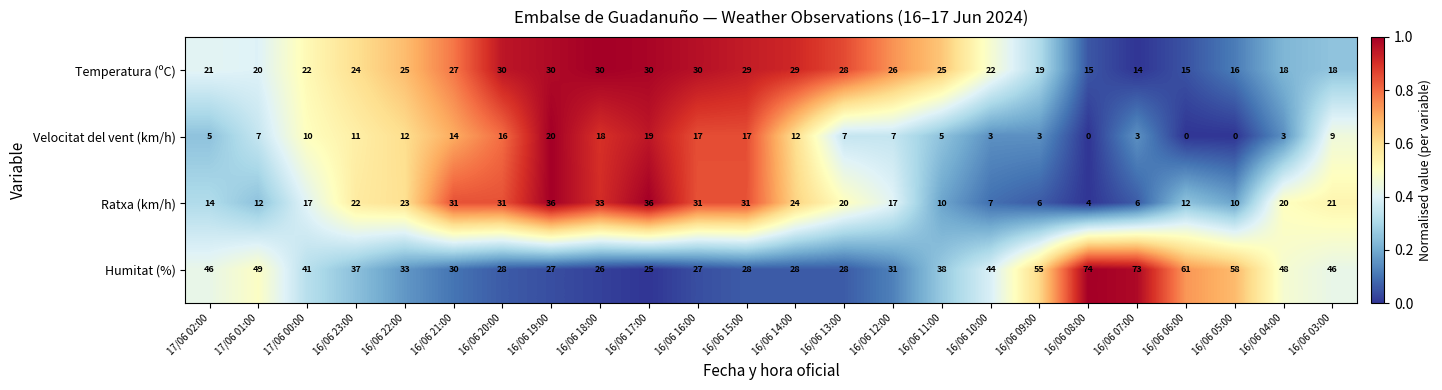

How many data points does each series have?

24